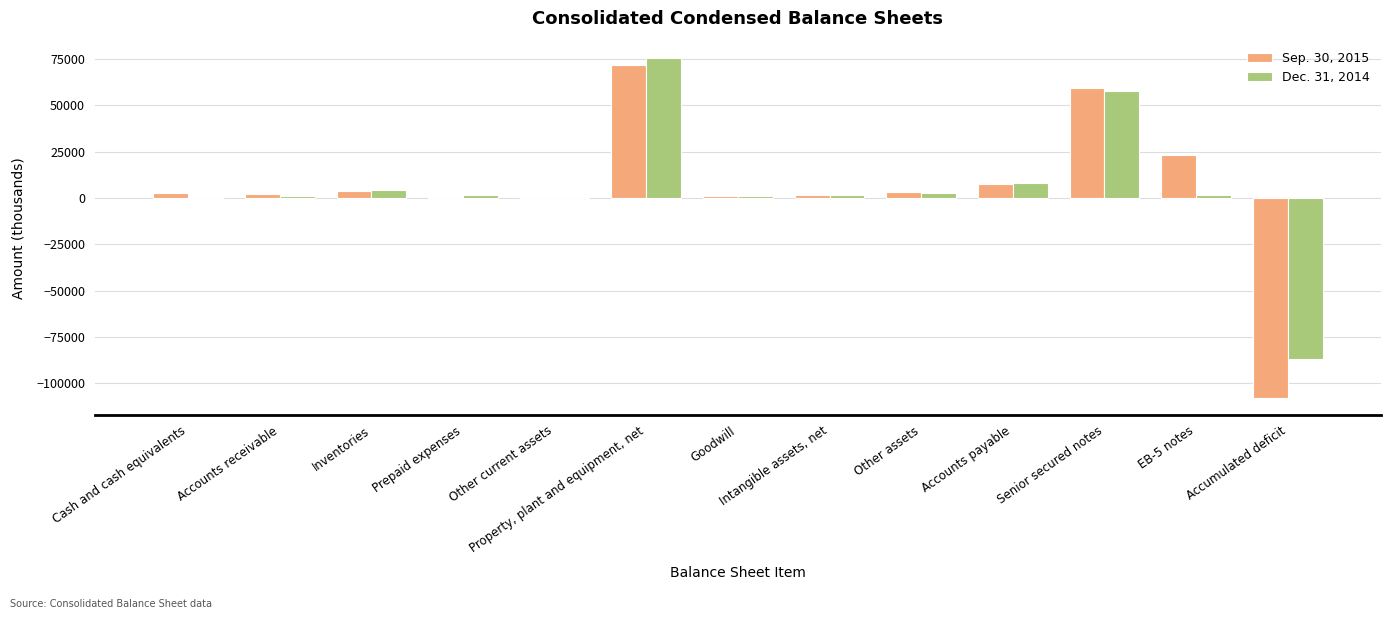

True or false: Sep. 30, 2015 has a value of -107798 at Accumulated deficit.

True